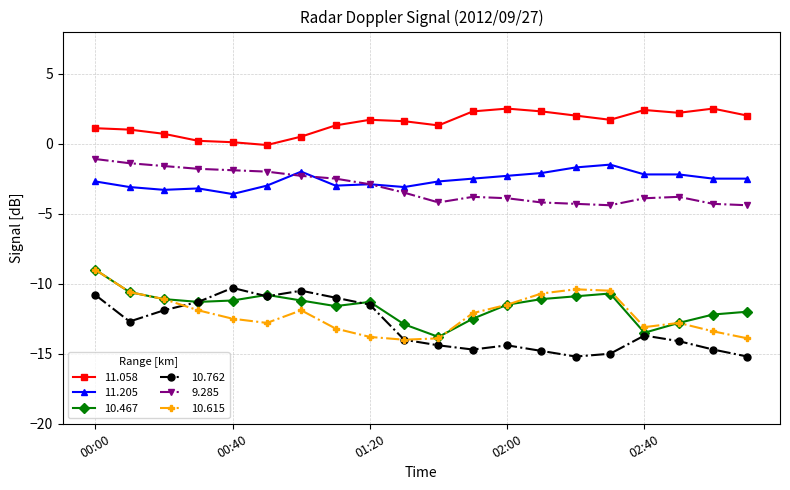

Which series has the largest total across all categories?

11.058